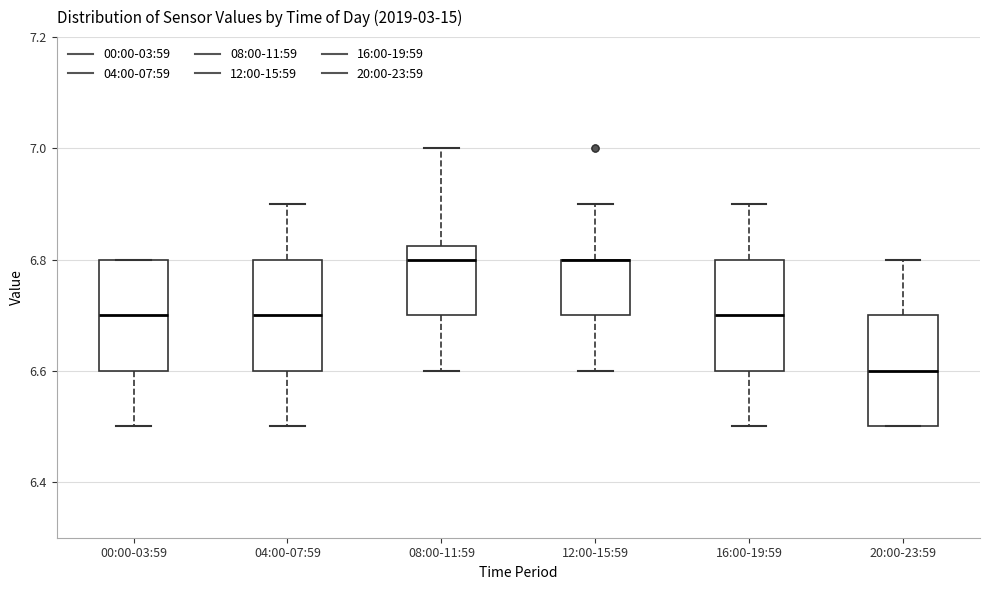

Reading left to right, transcribe this box plot: for each box, give where its median line is, the range the box spans, and where its two whiskers end, as read against the y-axis. The values are not printed on the chart, so give them approximately, as read against the axis.

00:00-03:59: median 6.70, box 6.60 to 6.80, whiskers 6.50 to 6.80
04:00-07:59: median 6.70, box 6.60 to 6.80, whiskers 6.50 to 6.90
08:00-11:59: median 6.80, box 6.70 to 6.82, whiskers 6.60 to 7.00
12:00-15:59: median 6.80 (drawn on the box's upper edge), box 6.70 to 6.80, whiskers 6.60 to 6.90
16:00-19:59: median 6.70, box 6.60 to 6.80, whiskers 6.50 to 6.90
20:00-23:59: median 6.60, box 6.50 to 6.70, whiskers 6.50 to 6.80